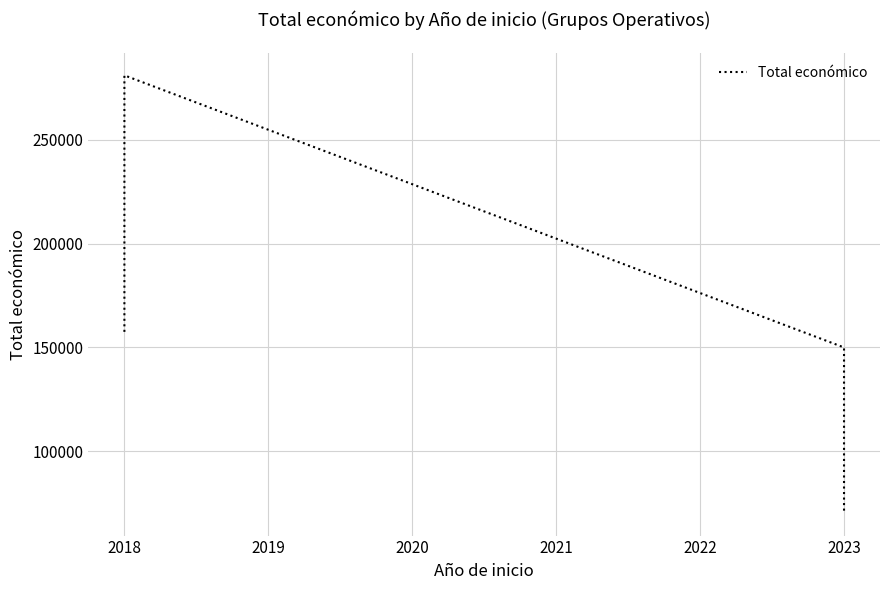

How many interior local peaks (higher than both neighbors) does the data have?

1